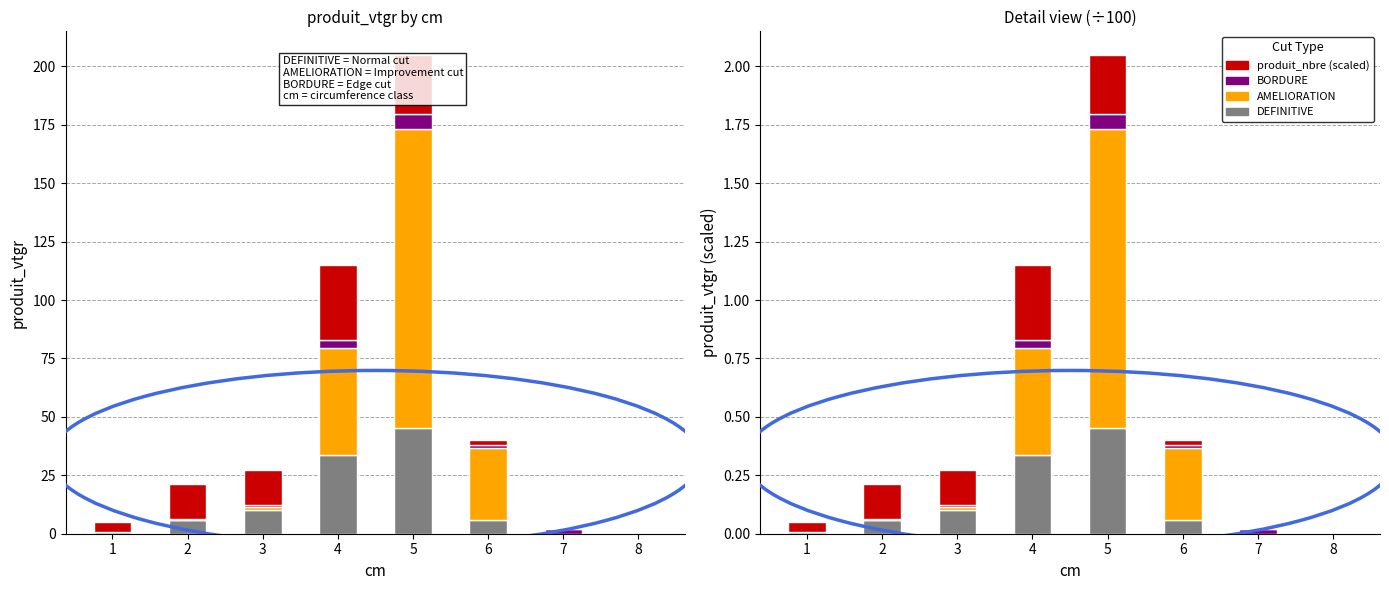

Does the chart contain any negative values?

No